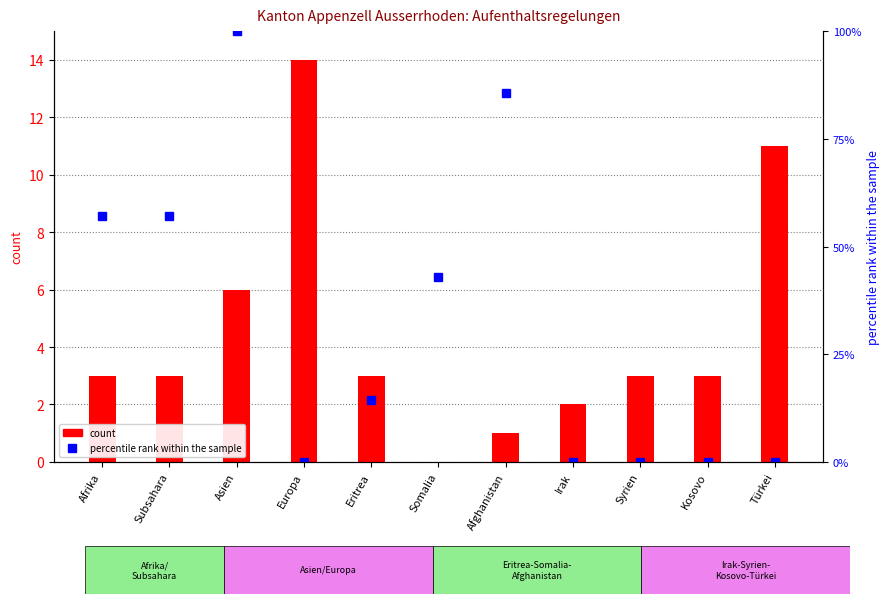

Which series changed the most between Europa and Türkei?

count